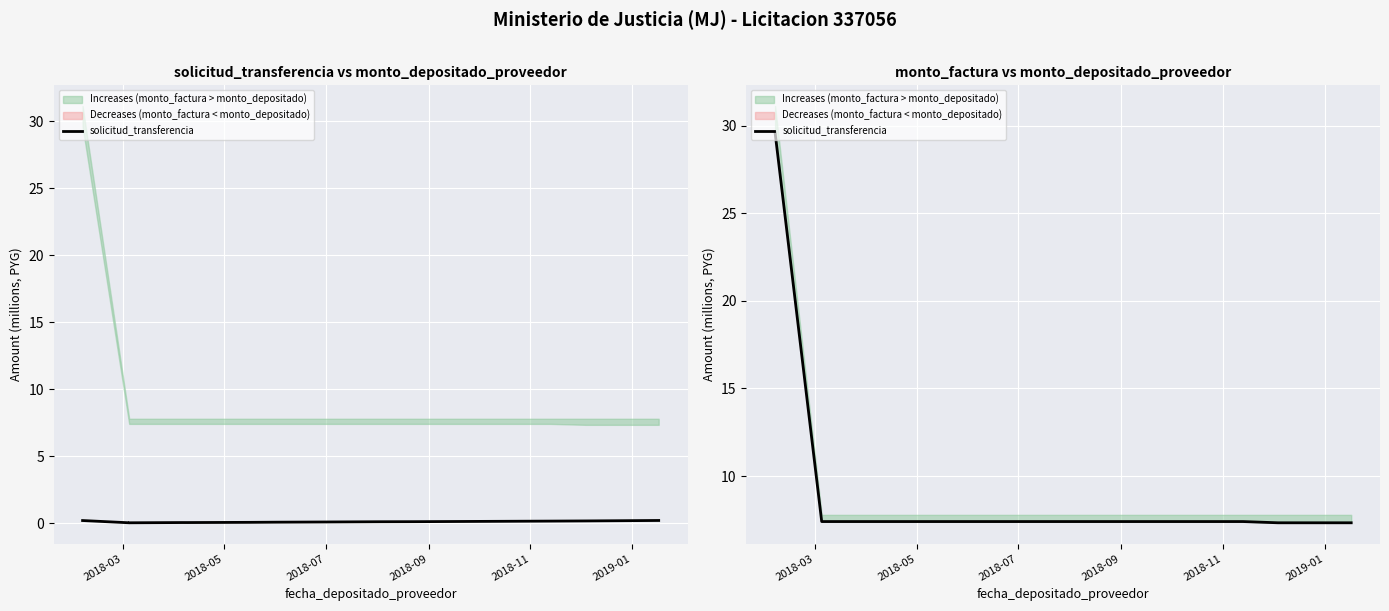

What is the sum of all values?

118.3